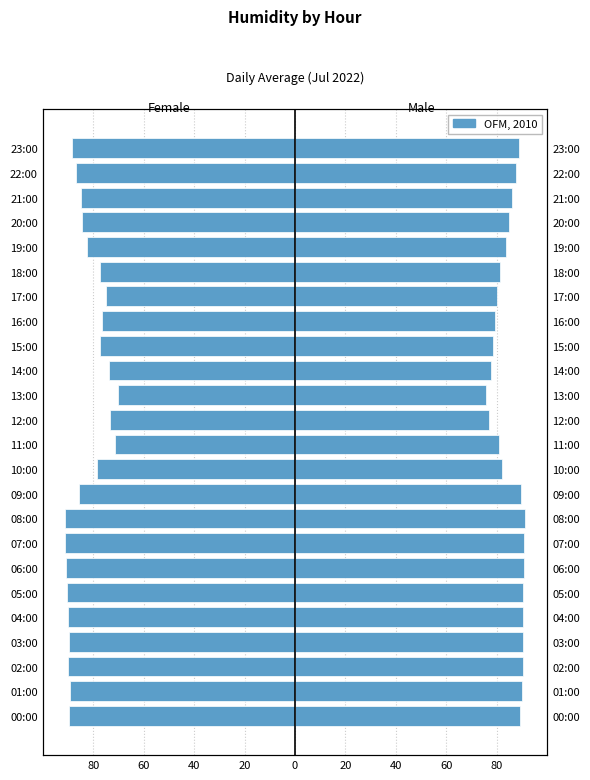

What is the sum of the values at 16:00 and 22:00?

-163.4